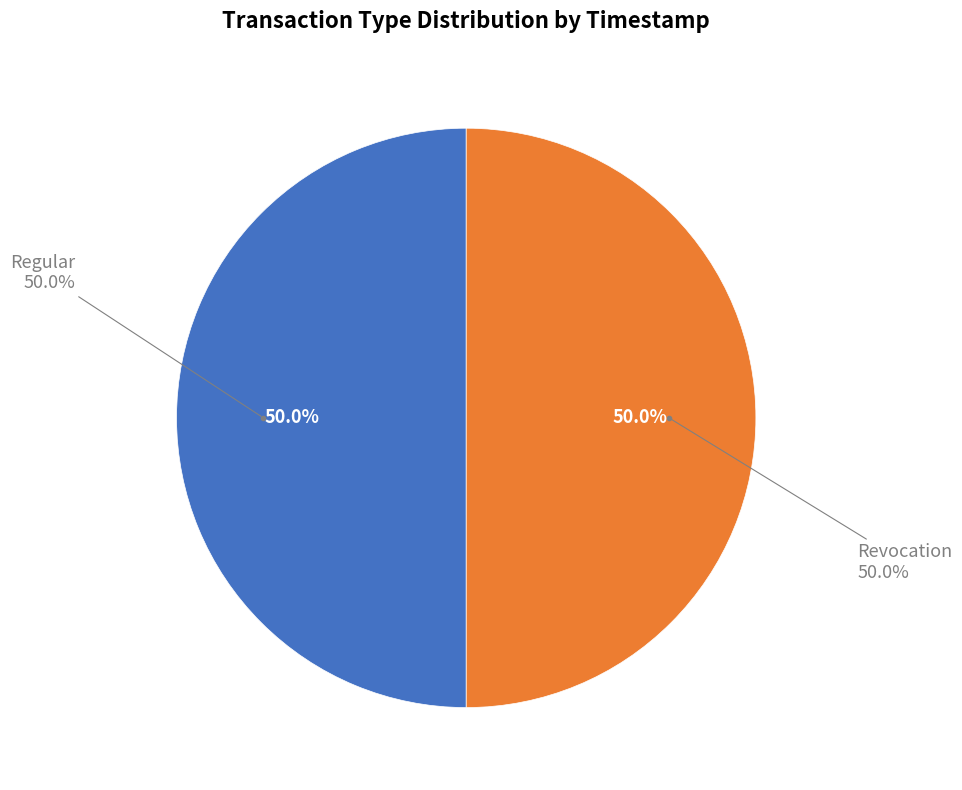

To the nearest percent, what percentage of the pie is Revocation?

50%